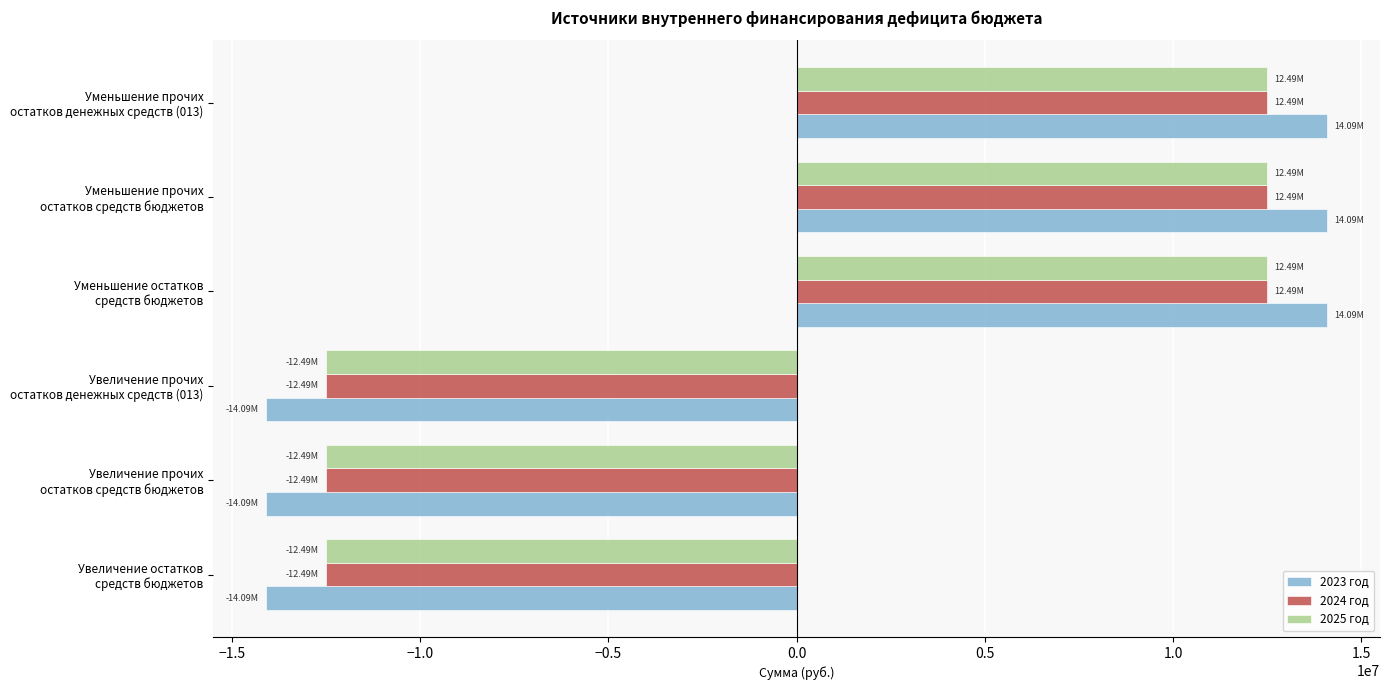

How many data points in 2024 год are above 12492168?

3